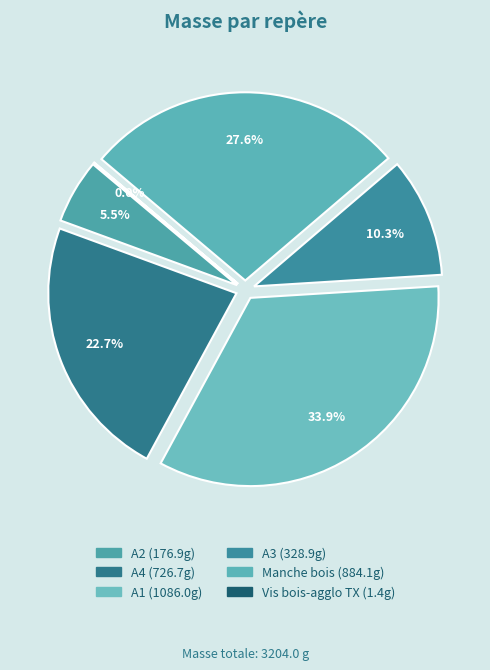

To the nearest percent, what is the difference between the largest and smallest slice percentages?

34%